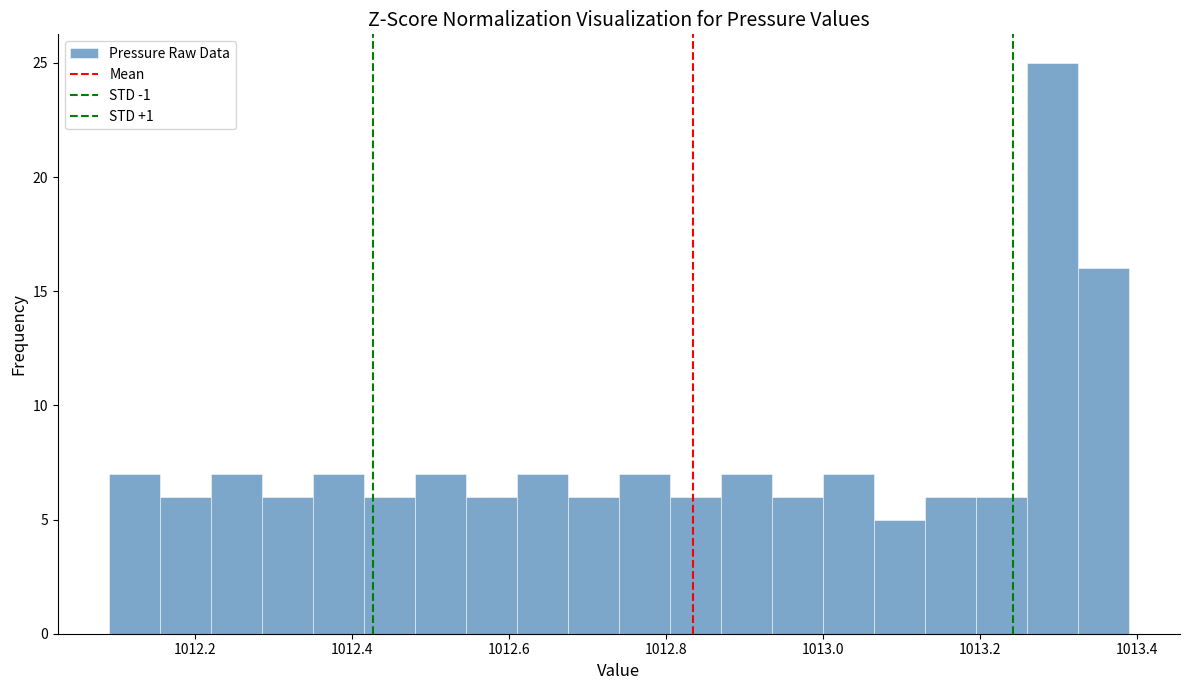

Read against the x-axis, roughly where is the centre of the tallest bar?

1013.30